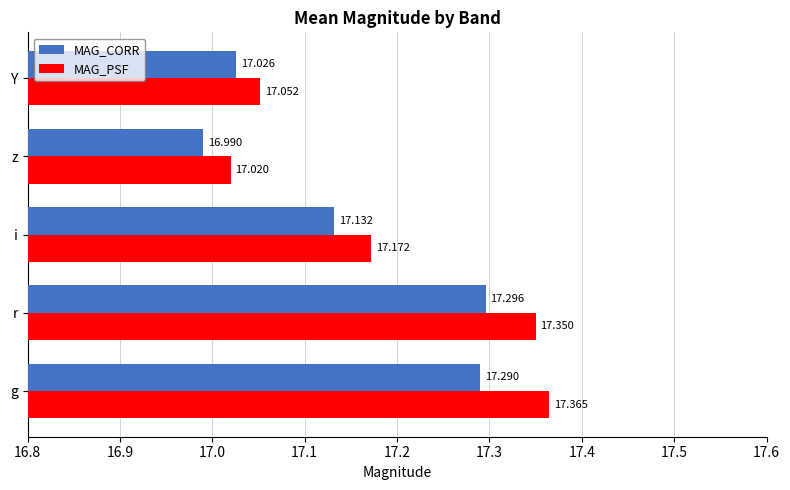

Which series has the largest range (max minus min)?

MAG_PSF